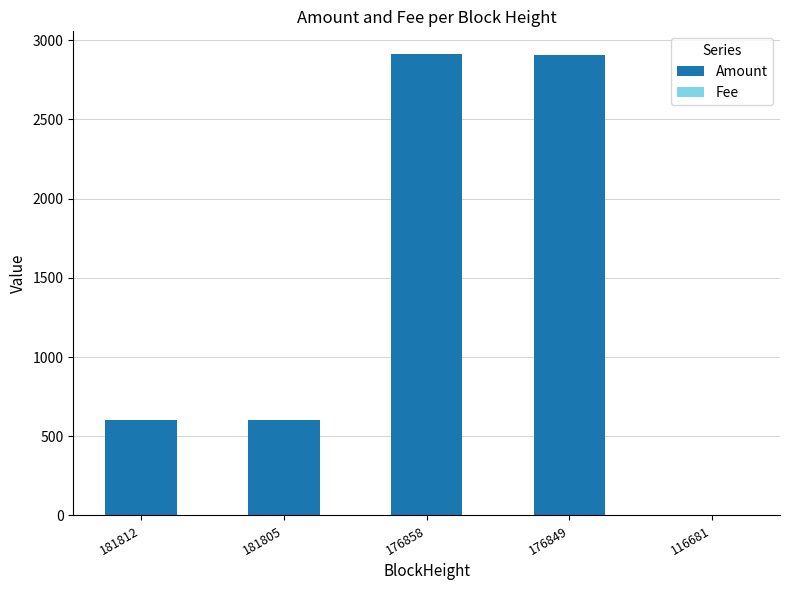

Is it true that Amount equals 1012.6 at 181812?

False